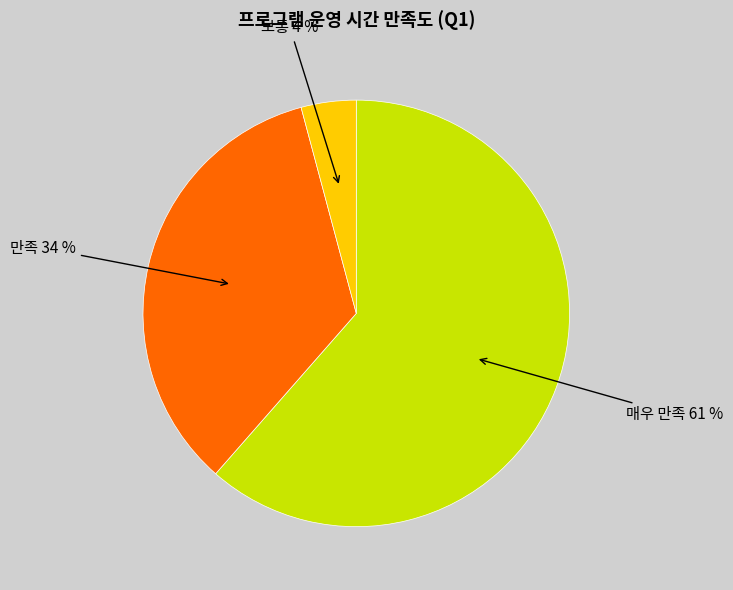

To the nearest percent, what is the average slice percentage?

33%